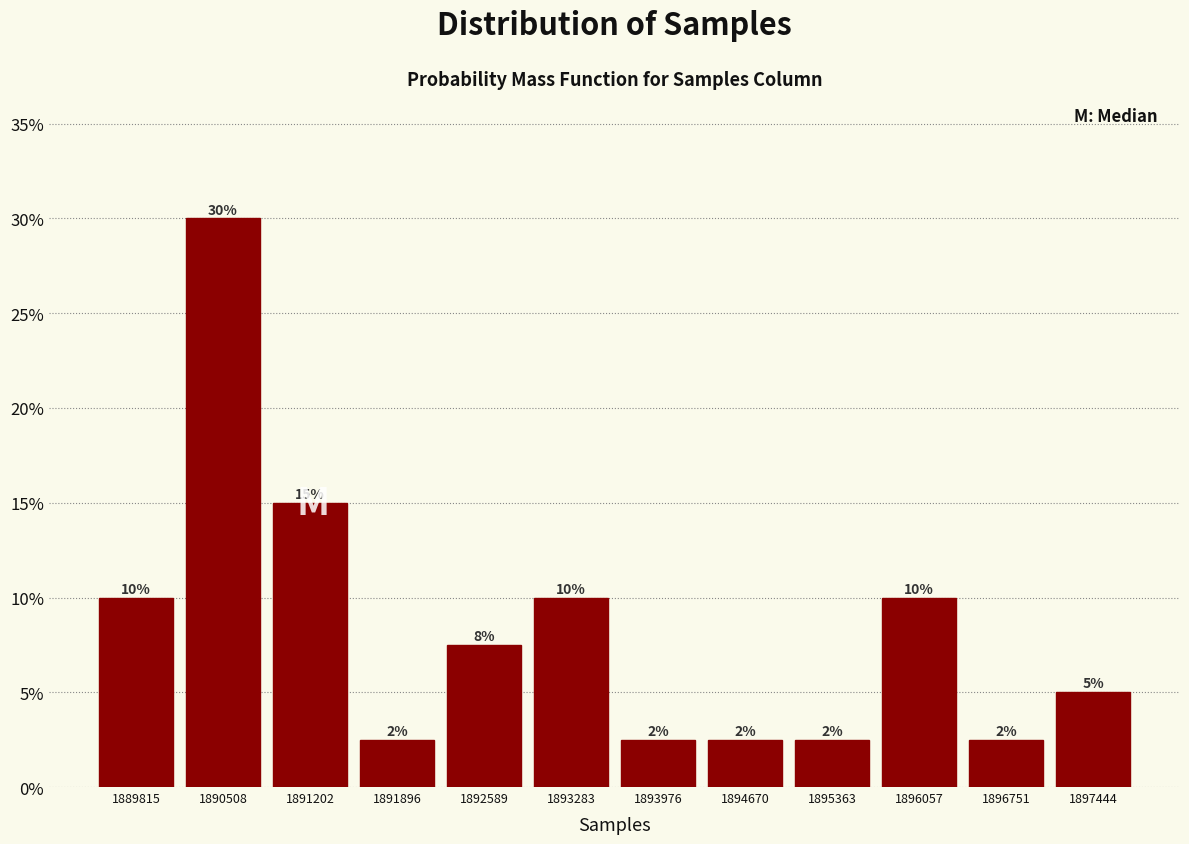

Over which range of the x-axis is the bar tallest?

1890200 to 1890900